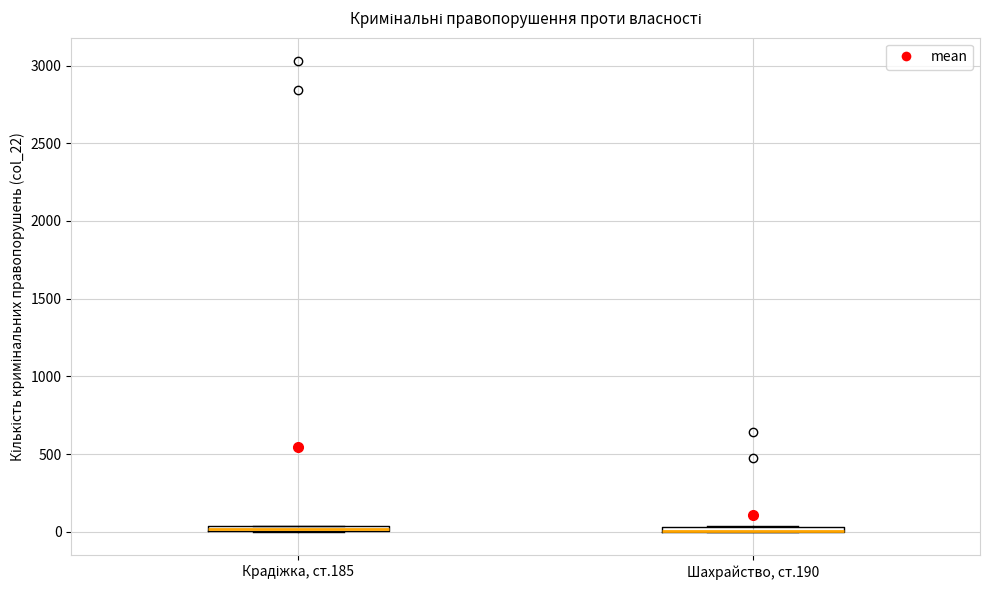

Where is the lower edge of the box for Шахрайство, ст.190 on the y-axis? The values are not printed on the chart, so give them approximately, as read against the axis.

0